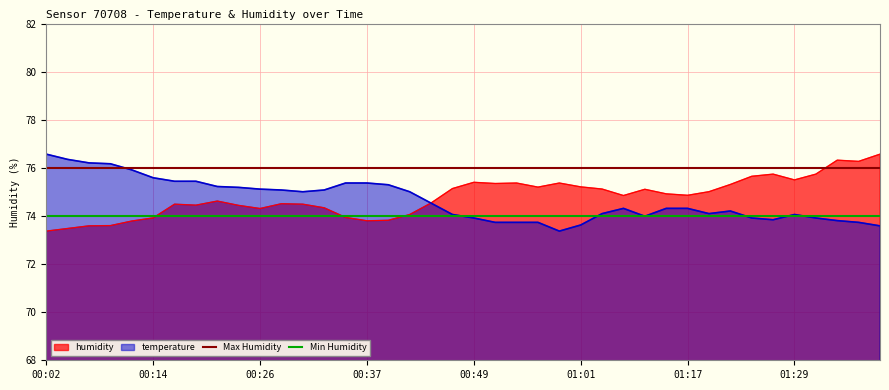

What is the minimum value shown in the chart?

74